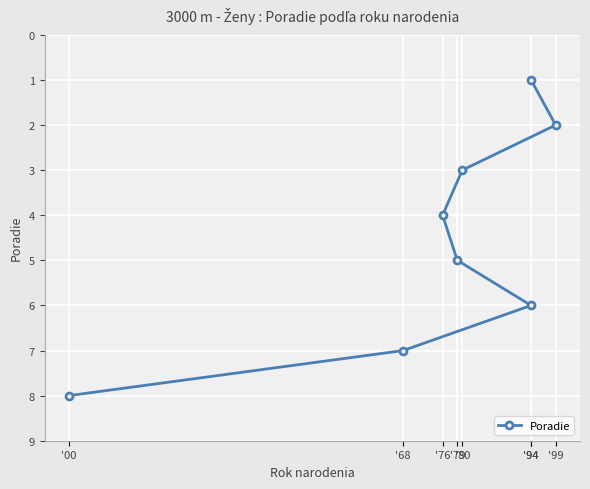

How many values are between 3 and 7?

5